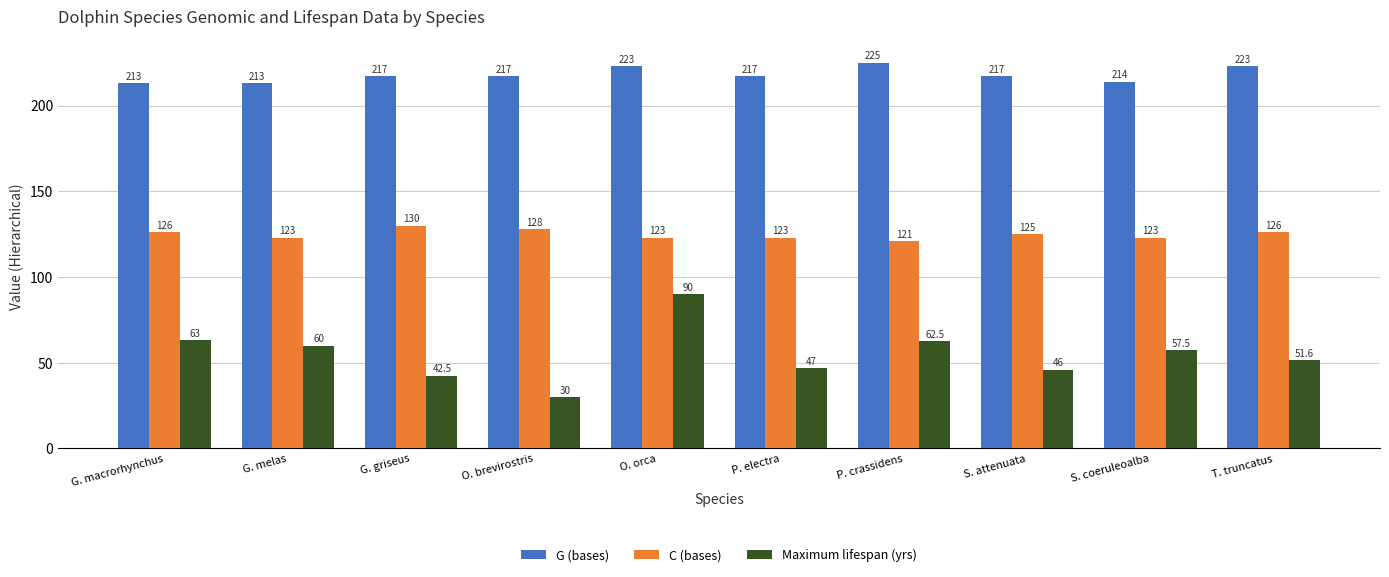

Reading left to right, extract all data points from this chart.

G (bases): 213.0	213.0	217.0	217.0	223.0	217.0	225.0	217.0	214.0	223.0
C (bases): 126.0	123.0	130.0	128.0	123.0	123.0	121.0	125.0	123.0	126.0
Maximum lifespan (yrs): 63.0	60.0	42.5	30.0	90.0	47.0	62.5	46.0	57.5	51.6